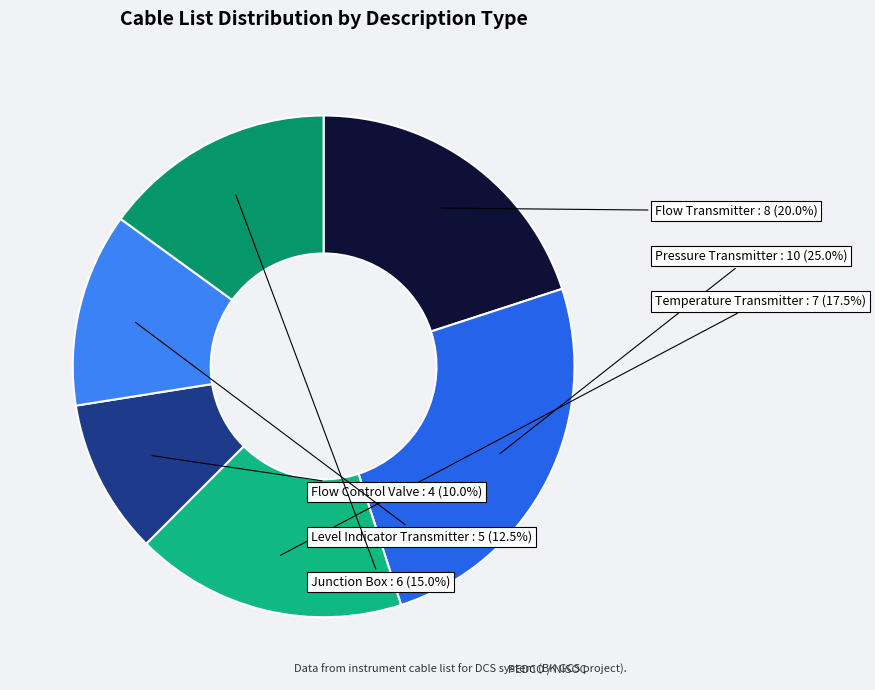

Is it true that Level Indicator Transmitter is 1% of the pie?

False